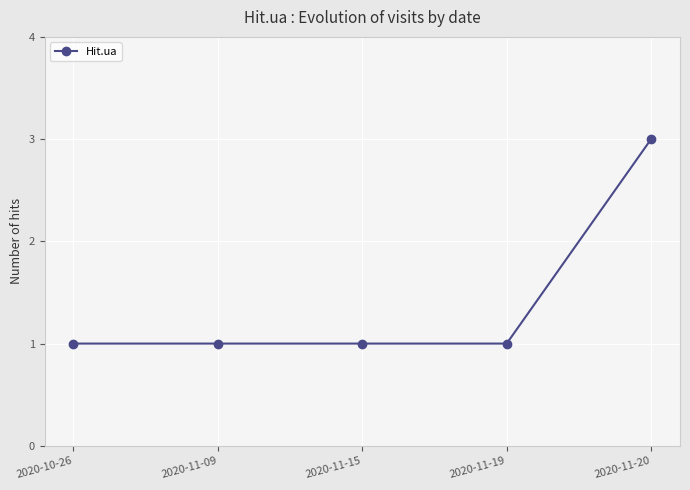

Reading right to left, extract all data points from this chart.

2020-11-20=3	2020-11-19=1	2020-11-15=1	2020-11-09=1	2020-10-26=1